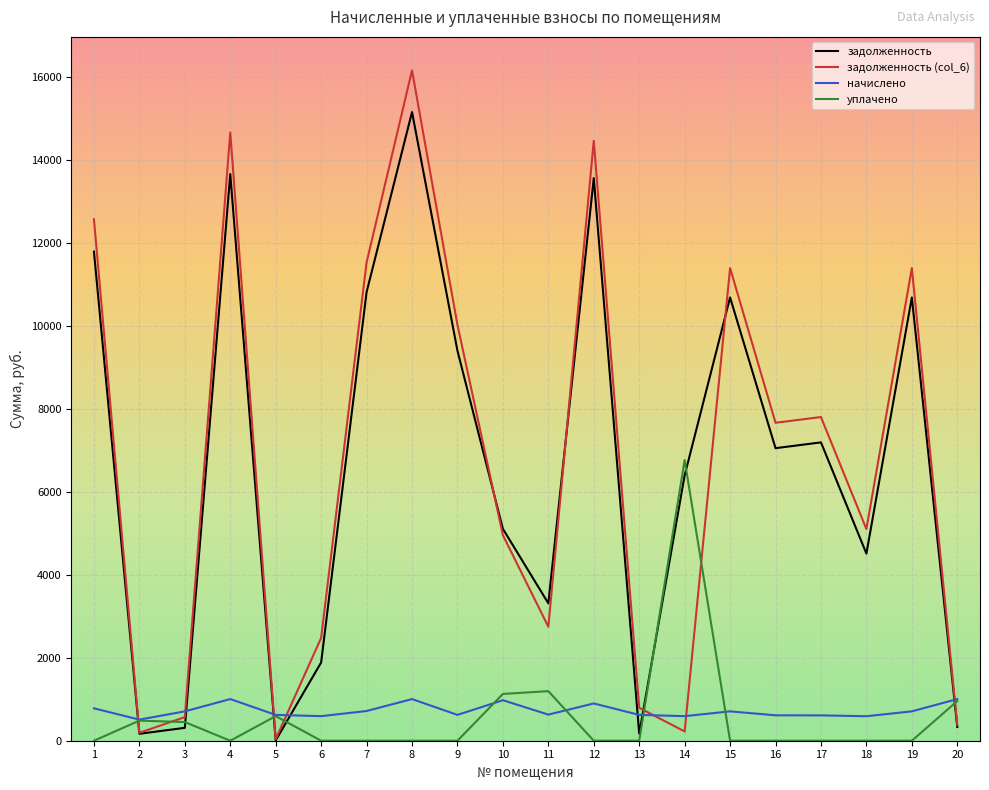

The value of задолженность (col_6) at 4 is 25205.7. True or false?

False